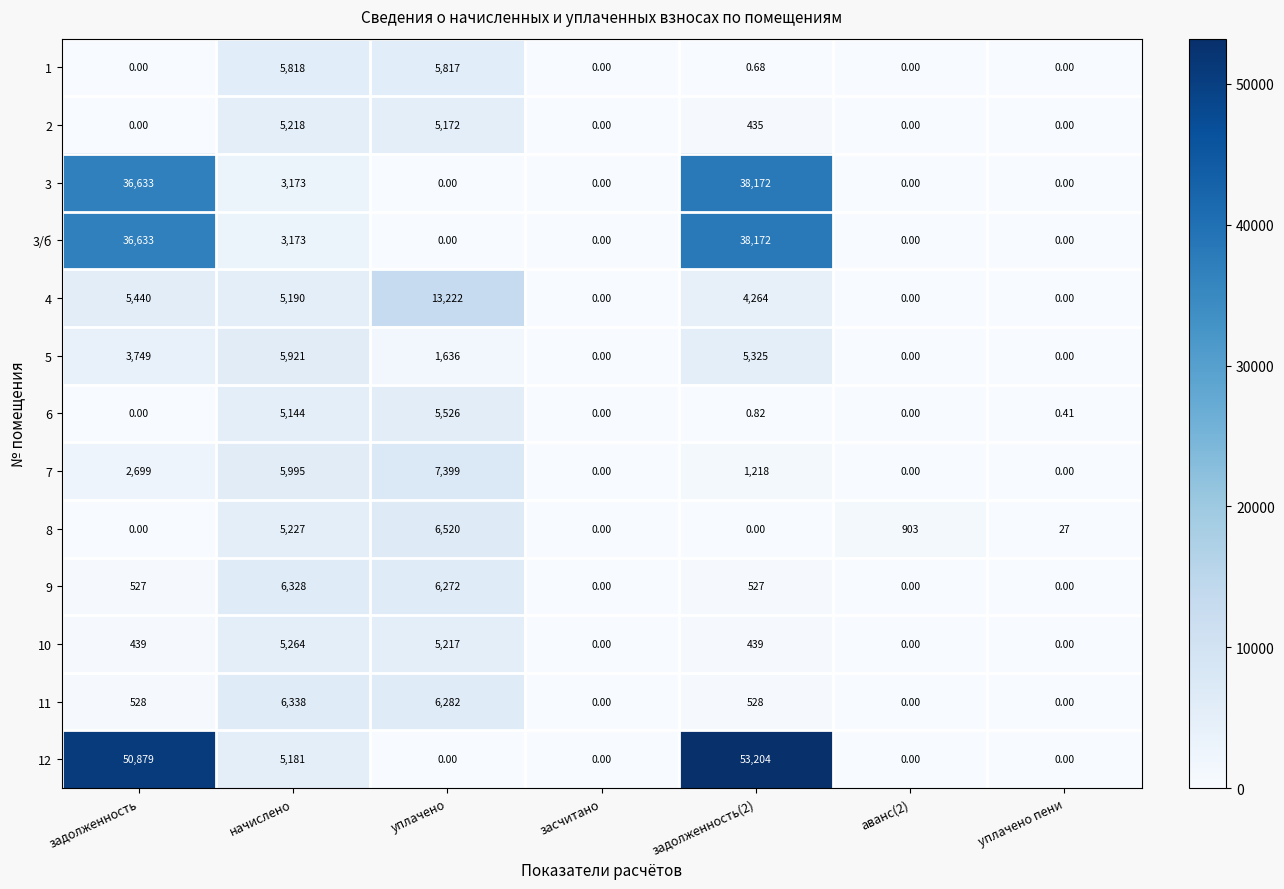

How many series are shown in this chart?

13